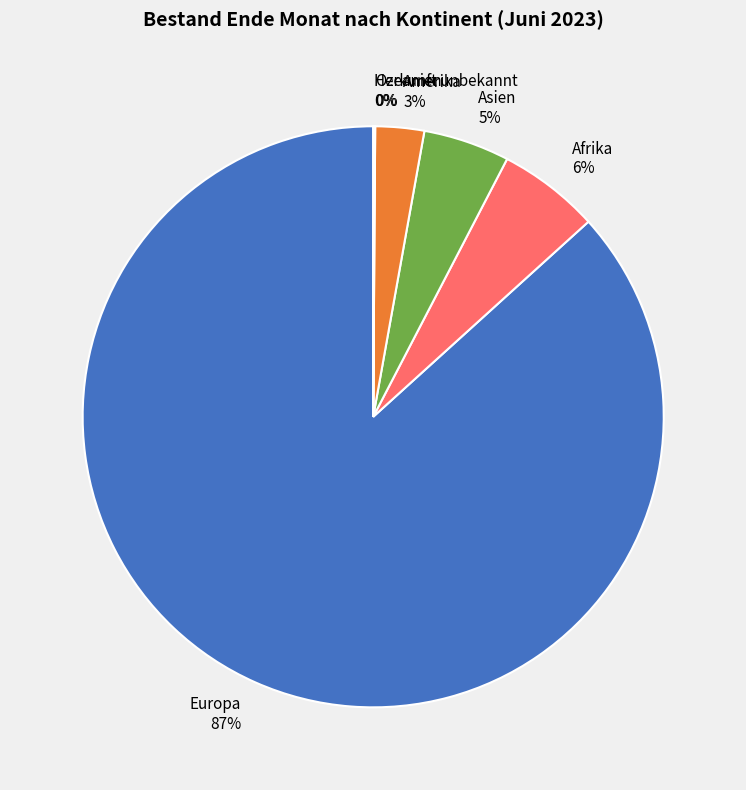

Which category has the biggest portion of the pie?

Europa